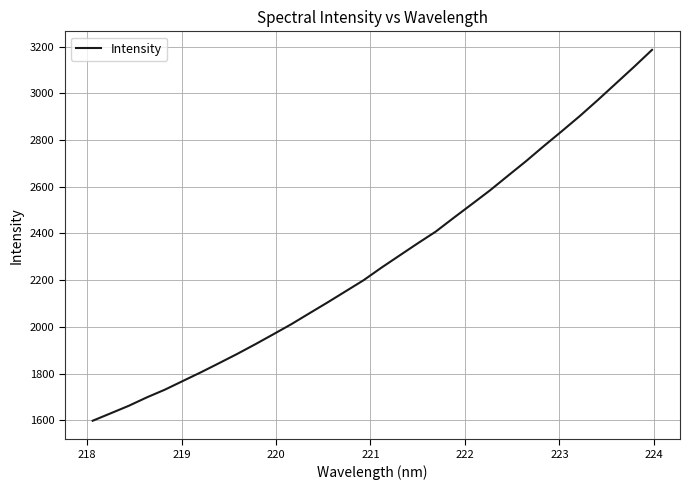

What is the minimum value shown in the chart?

1598.7